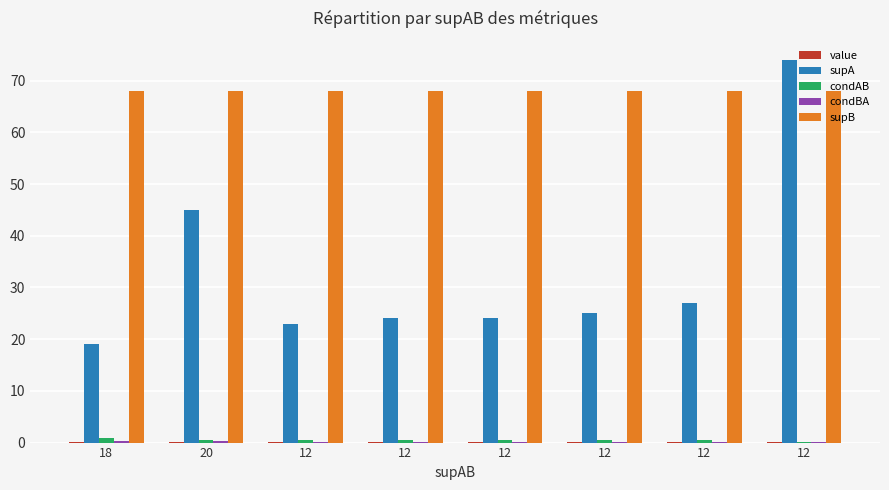

List the labels in order of value value, smallest first.

12, 12, 12, 12, 12, 12, 20, 18